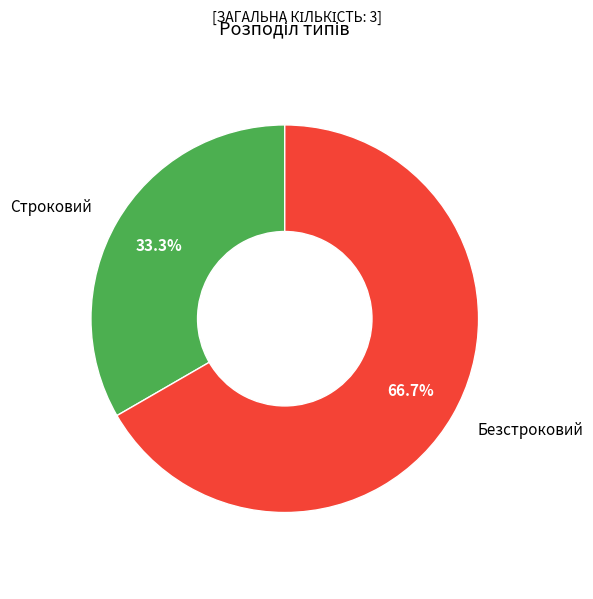

True or false: Строковий accounts for 33% of the total.

True